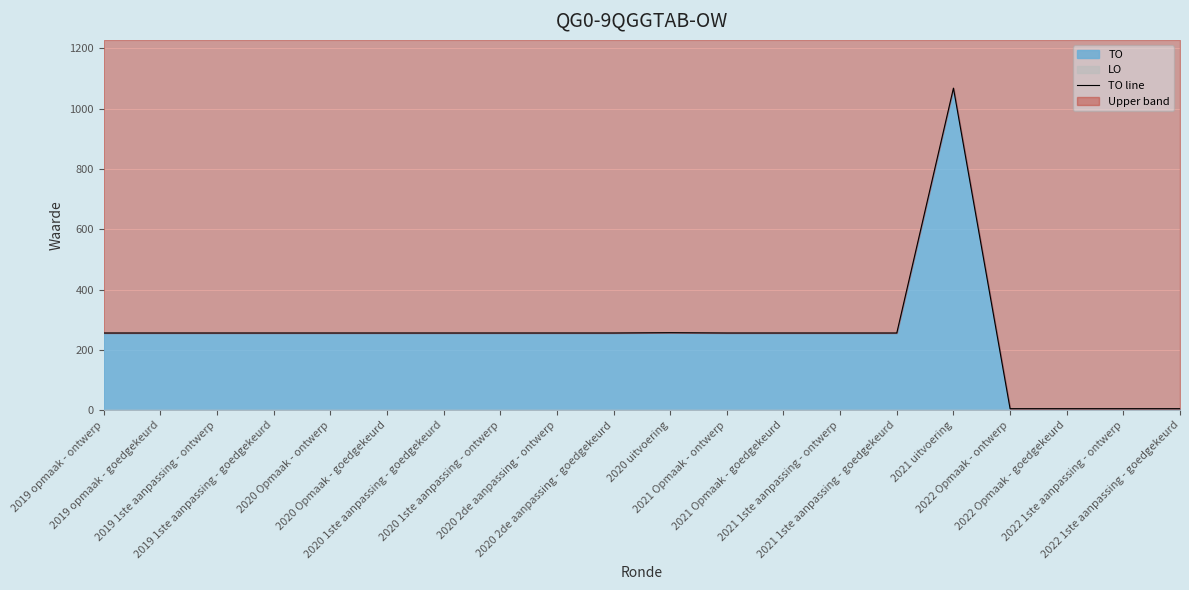

Between 2020 2de aanpassing - goedgekeurd and 2019 1ste aanpassing - ontwerp, which is larger?

2020 2de aanpassing - goedgekeurd